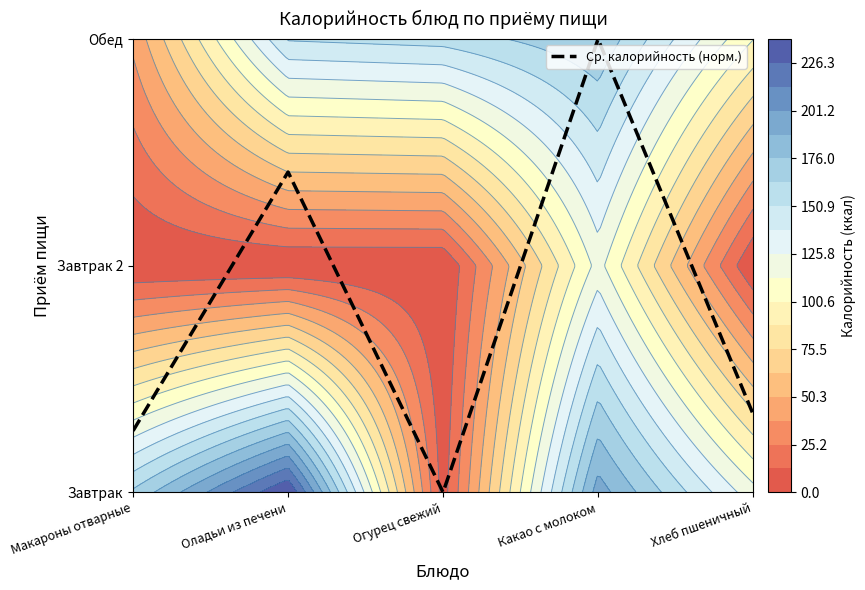

Is it true that the value at Макароны отварные is 0.1?

False